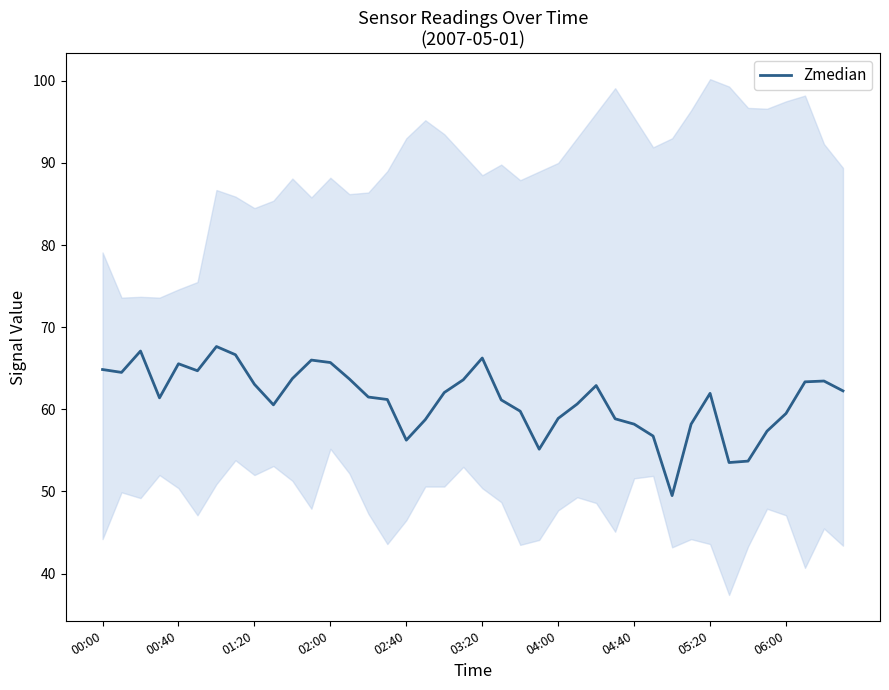

What is the highest value of the Zmedian series?

67.7